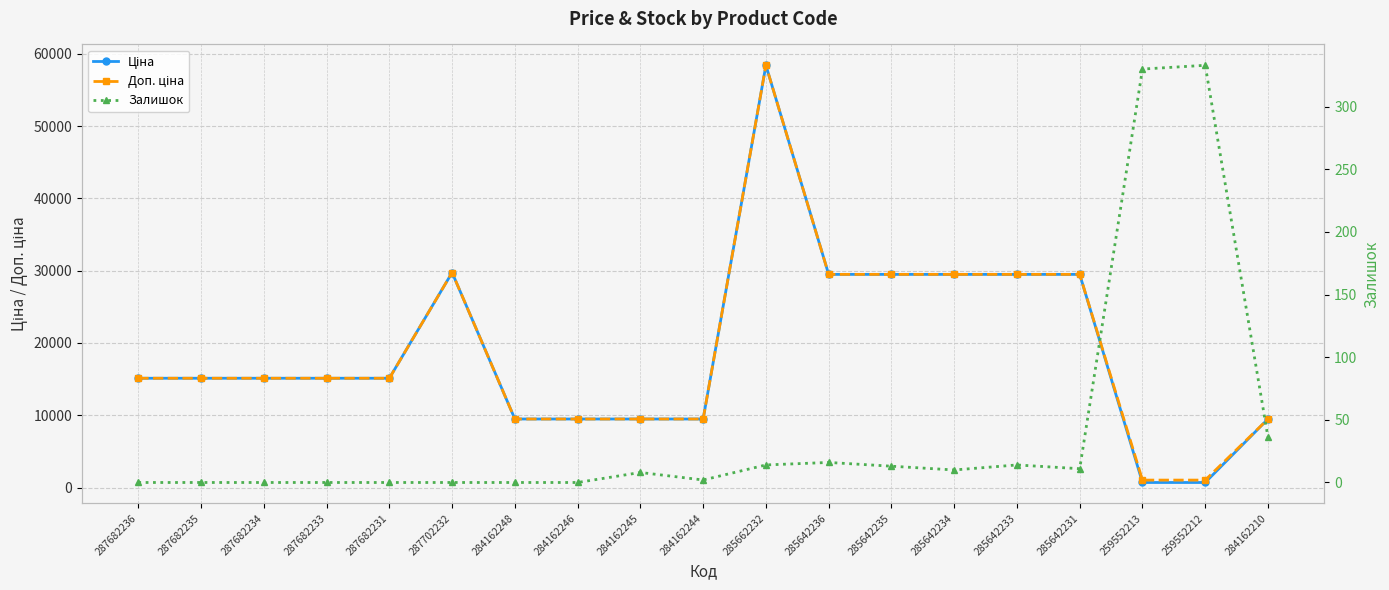

What position from the right is 284162210?

1